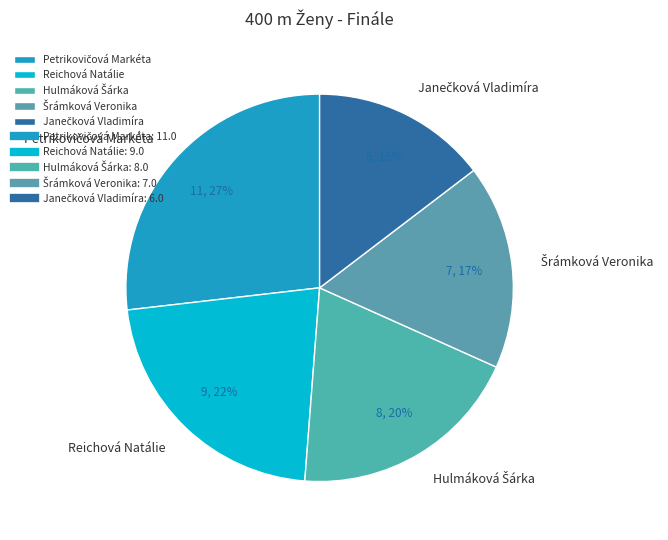

Is there a majority slice in this chart?

No